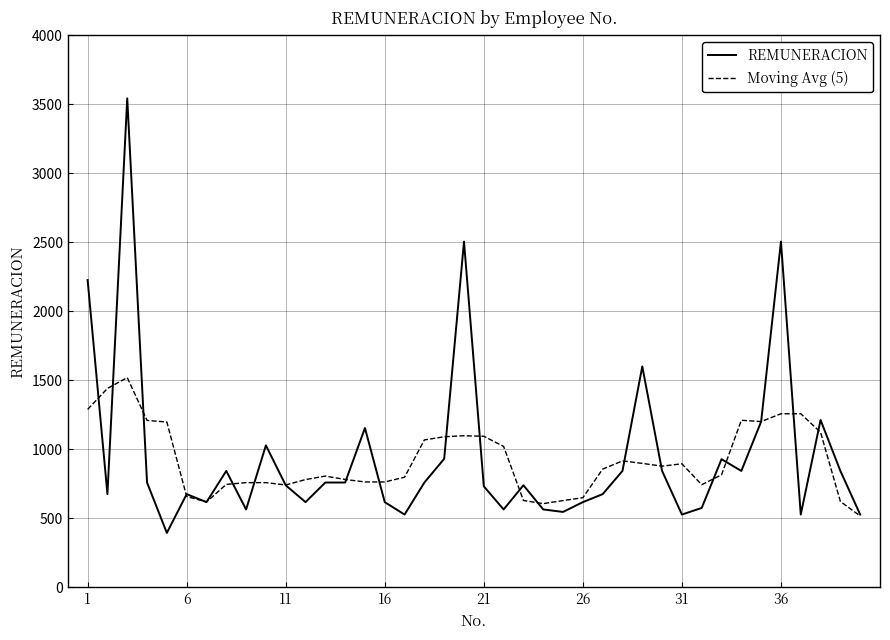

How many lines are shown in the chart?

2